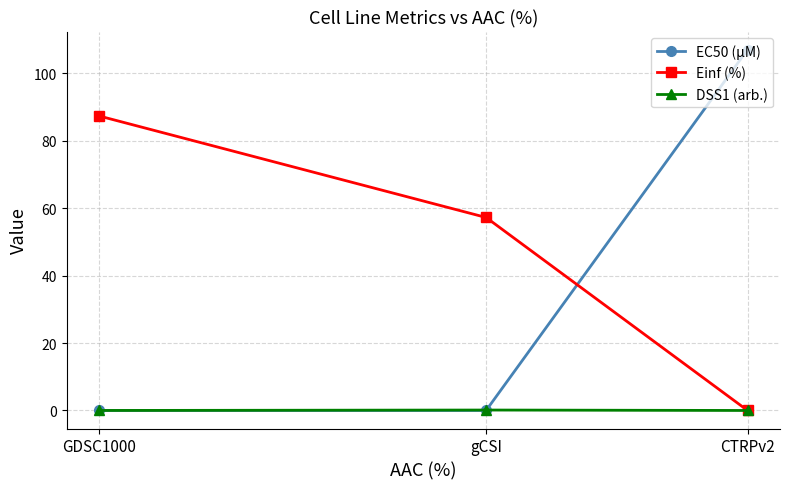

Which series has the largest total across all categories?

Einf (%)